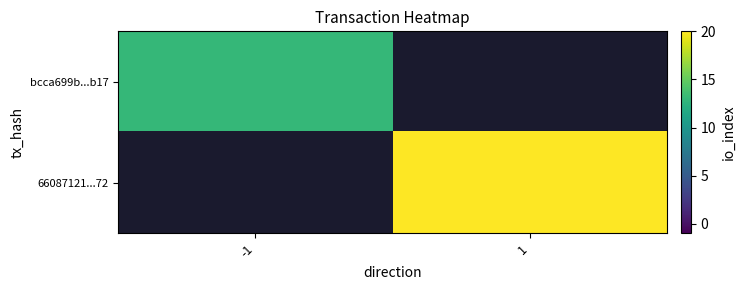

At how many categories does at least one series exceed 17?

1